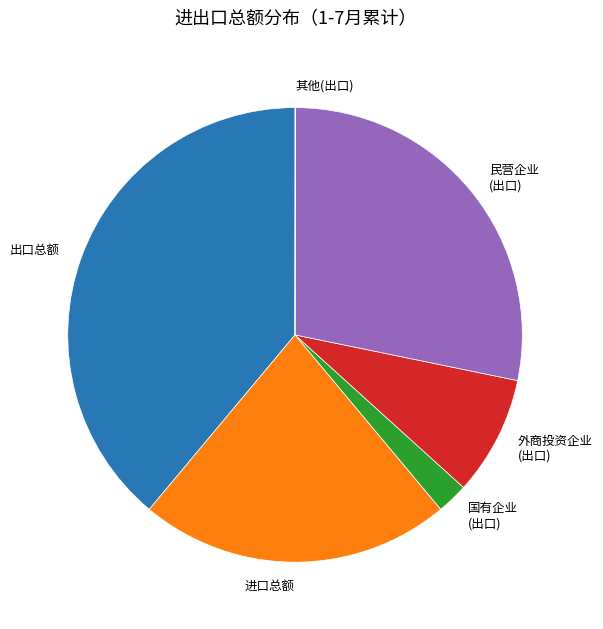

Which category has the biggest portion of the pie?

出口总额